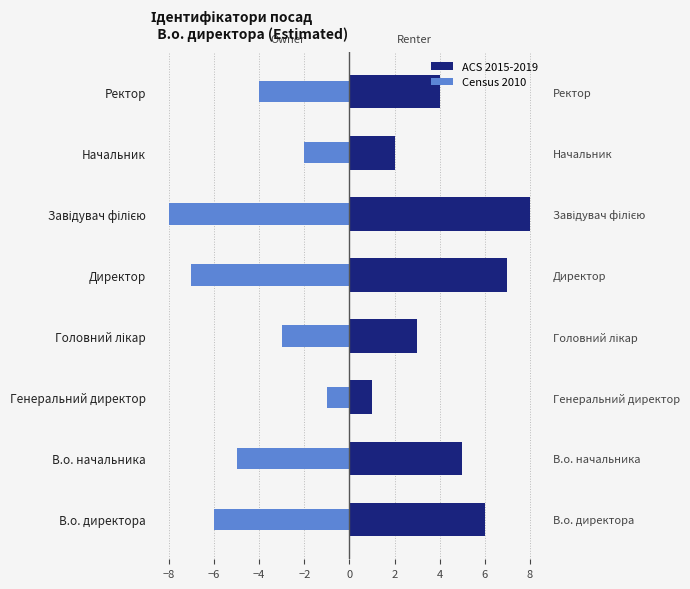

What is the maximum value shown in the chart?

8